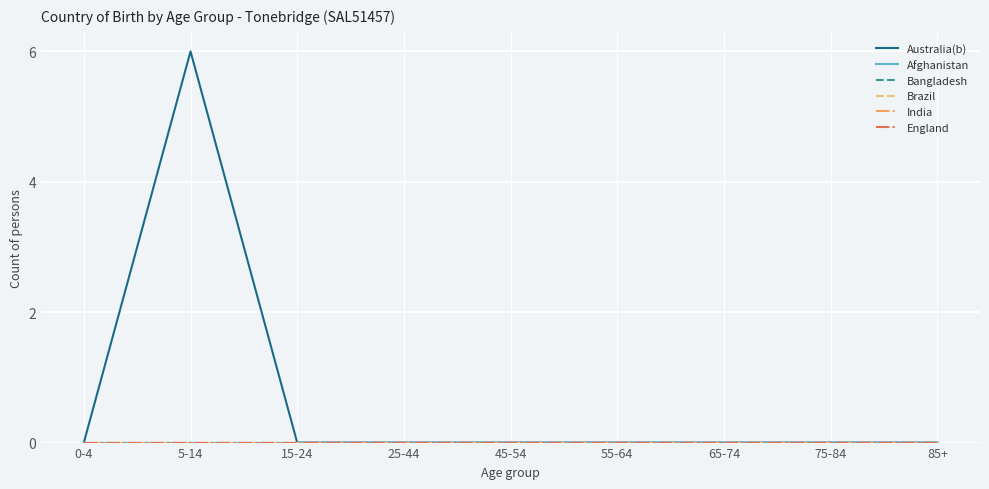

Where is England nearest to the value 0?

0-4